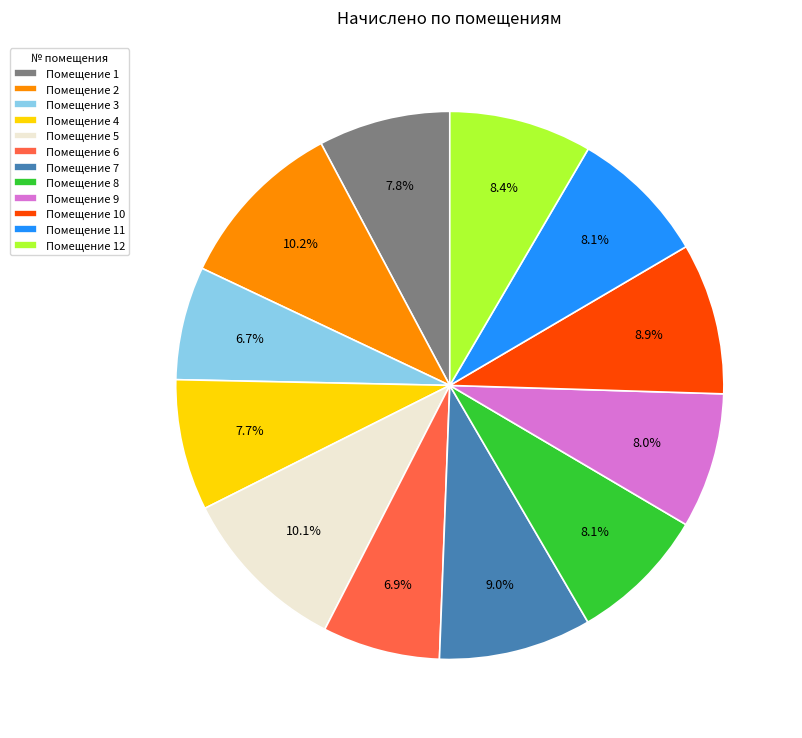

Is there a majority slice in this chart?

No